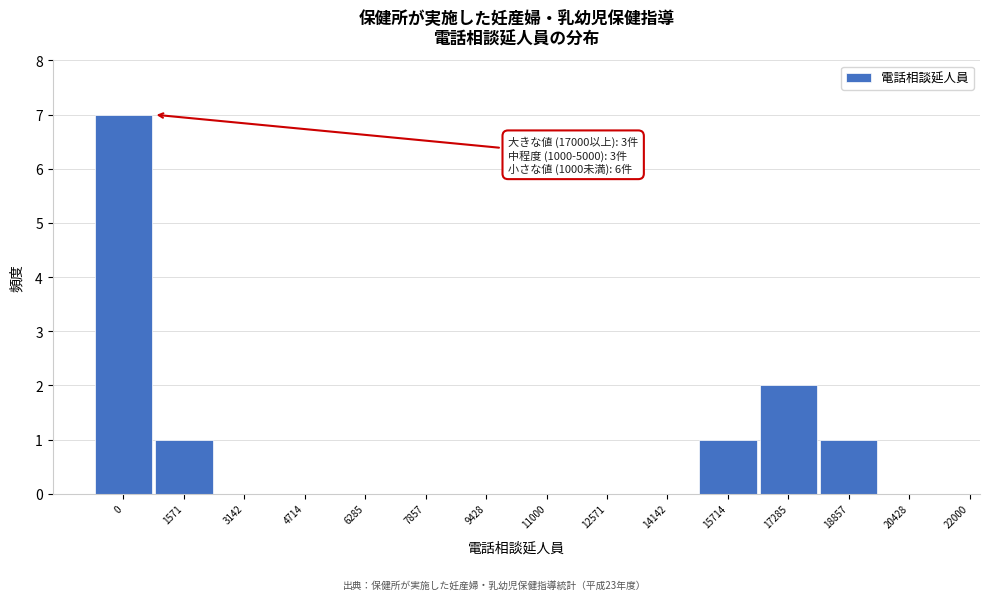

Reading right to left, transcribe all the data shown in this chart.

20428=0	18857=1	17285=2	15714=1	14142=0	12571=0	11000=0	9428=0	7857=0	6285=0	4714=0	3142=0	1571=1	0=7